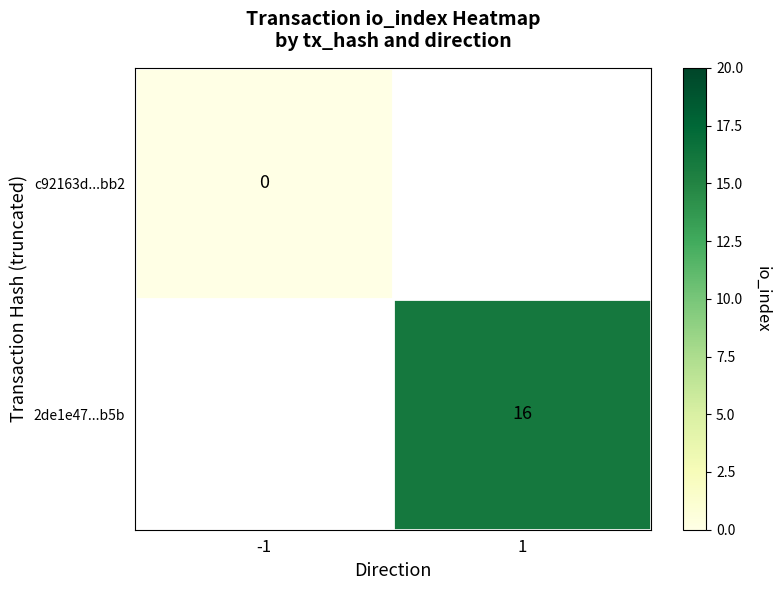

What is the greatest value displayed?

16.0